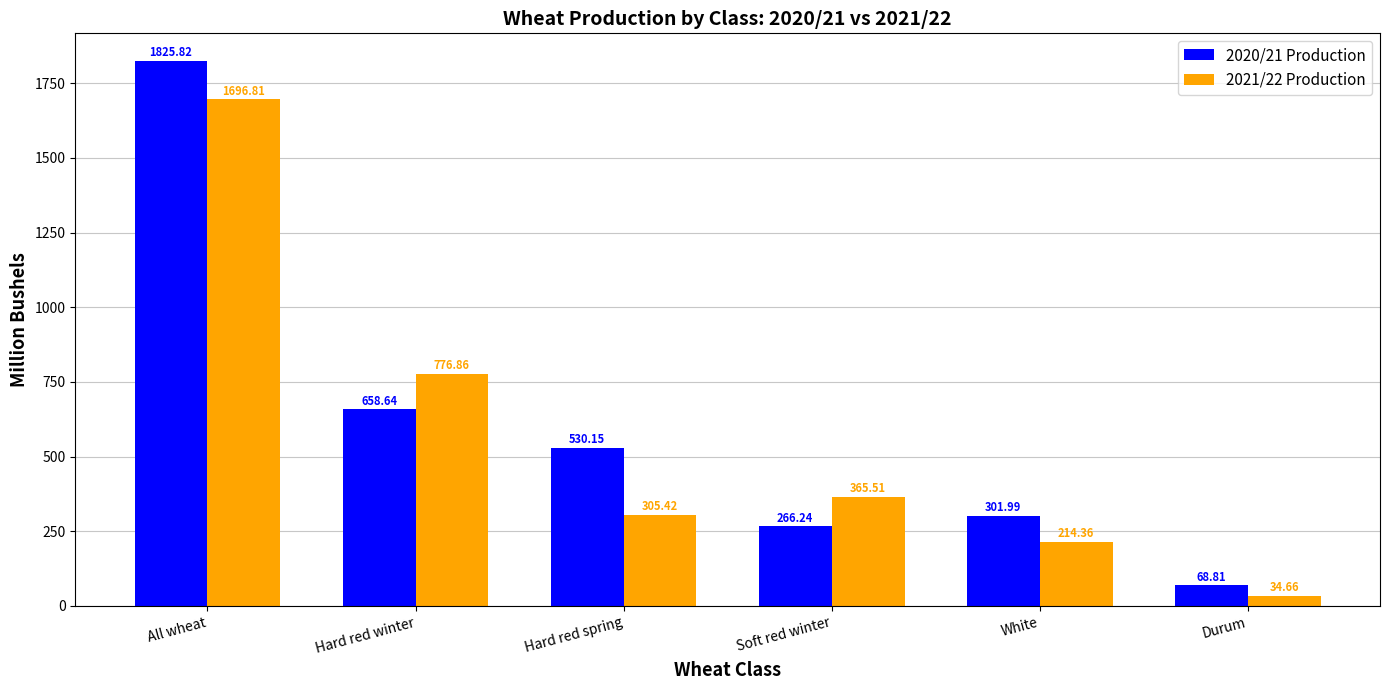

The 2020/21 Production series shows 266.2 at Soft red winter. True or false?

True